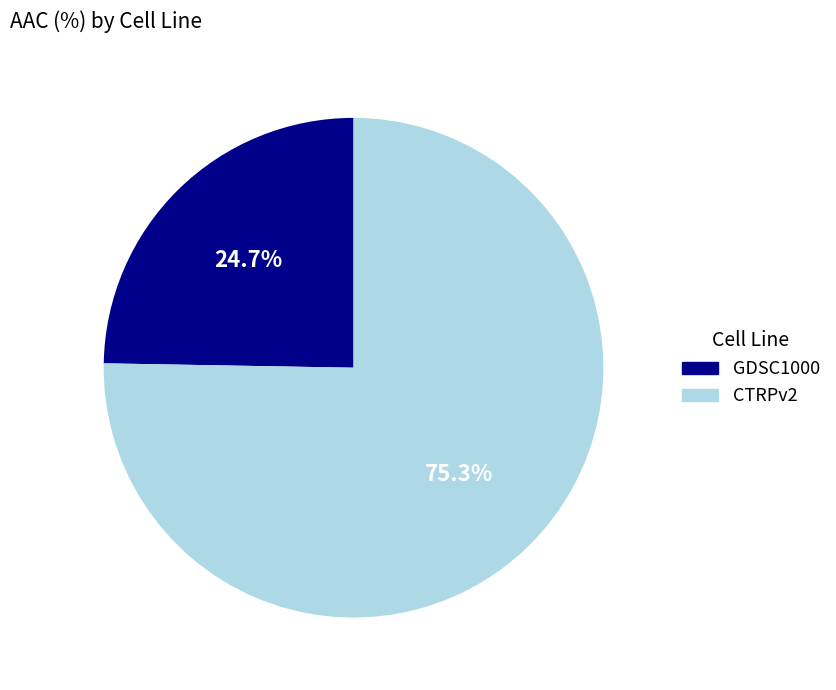

Is it true that GDSC1000 is 35% of the pie?

False